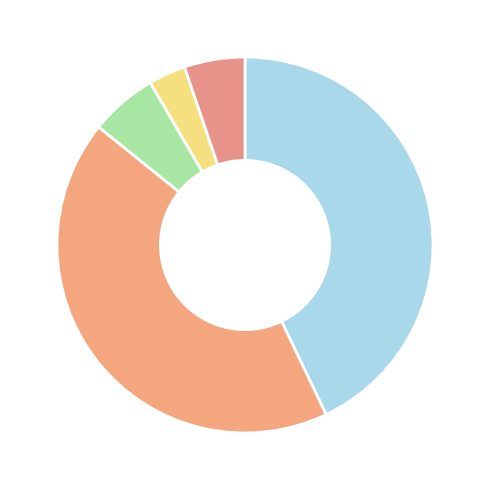

Count the number of slices in the pie.

5